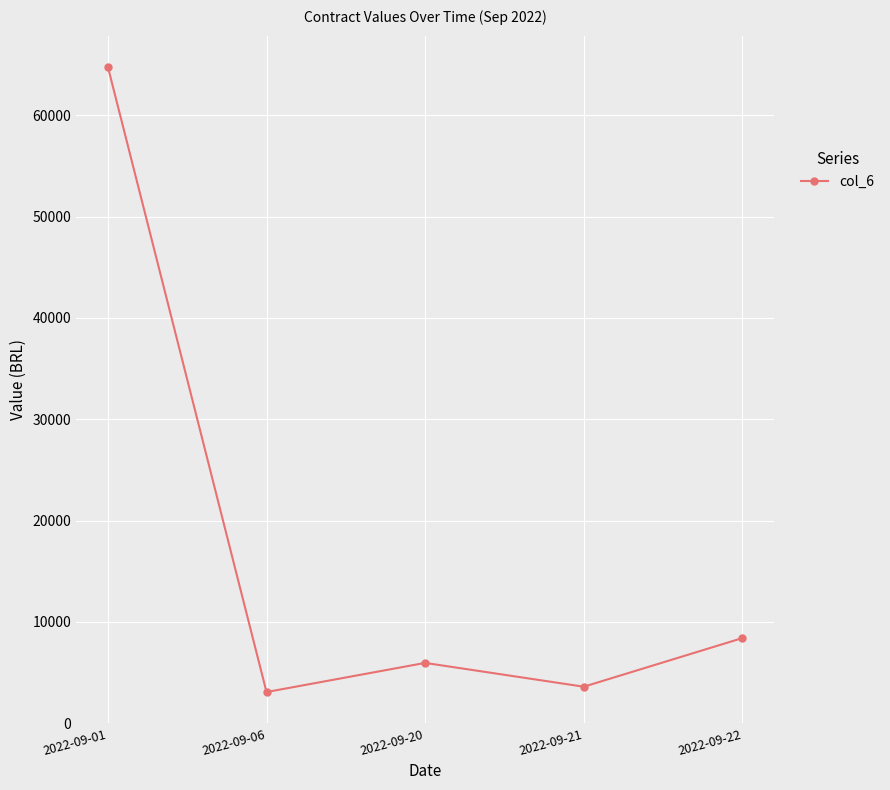

How many points are higher than both their immediate neighbors (excluding endpoints)?

1